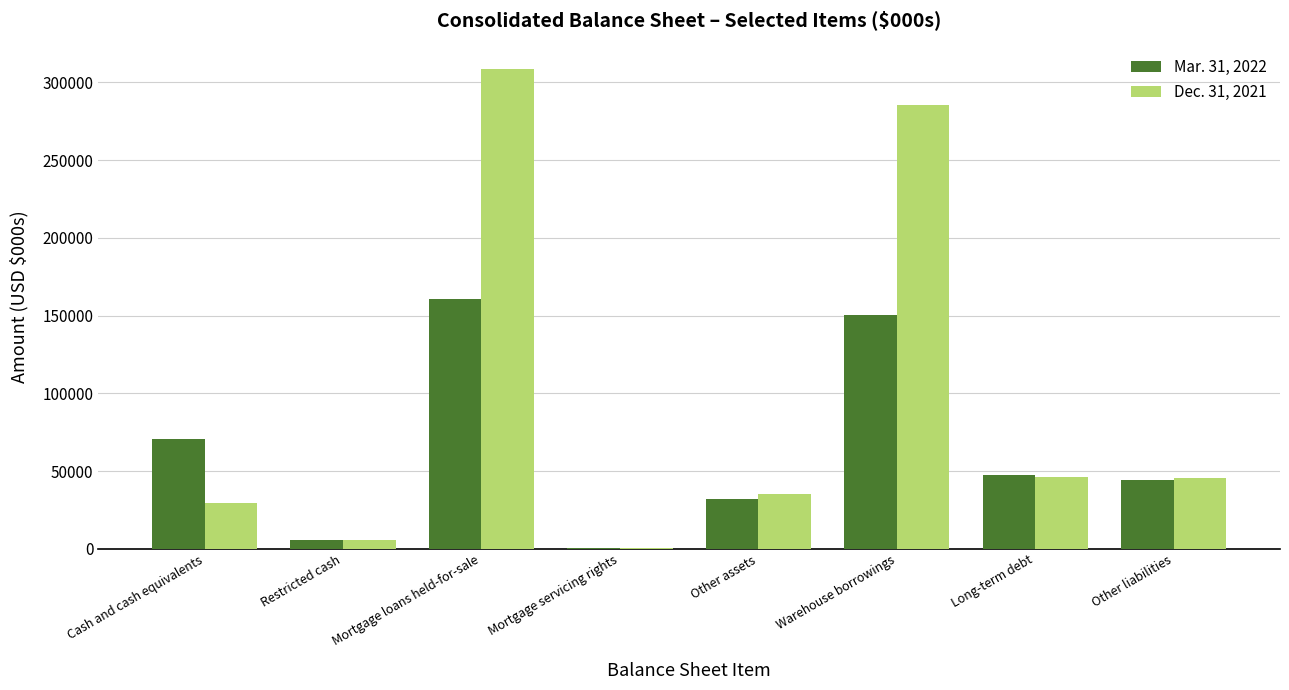

The Dec. 31, 2021 series shows 35603 at Other assets. True or false?

True